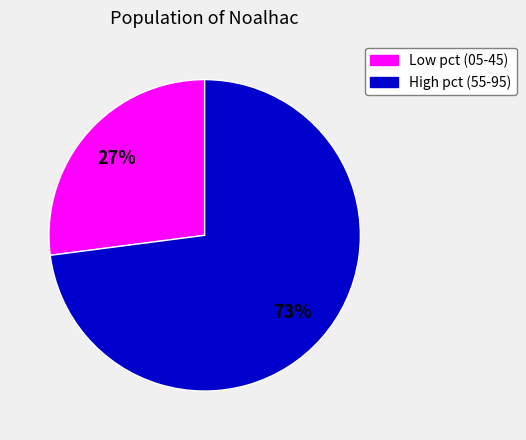

How many segments does this pie chart have?

2